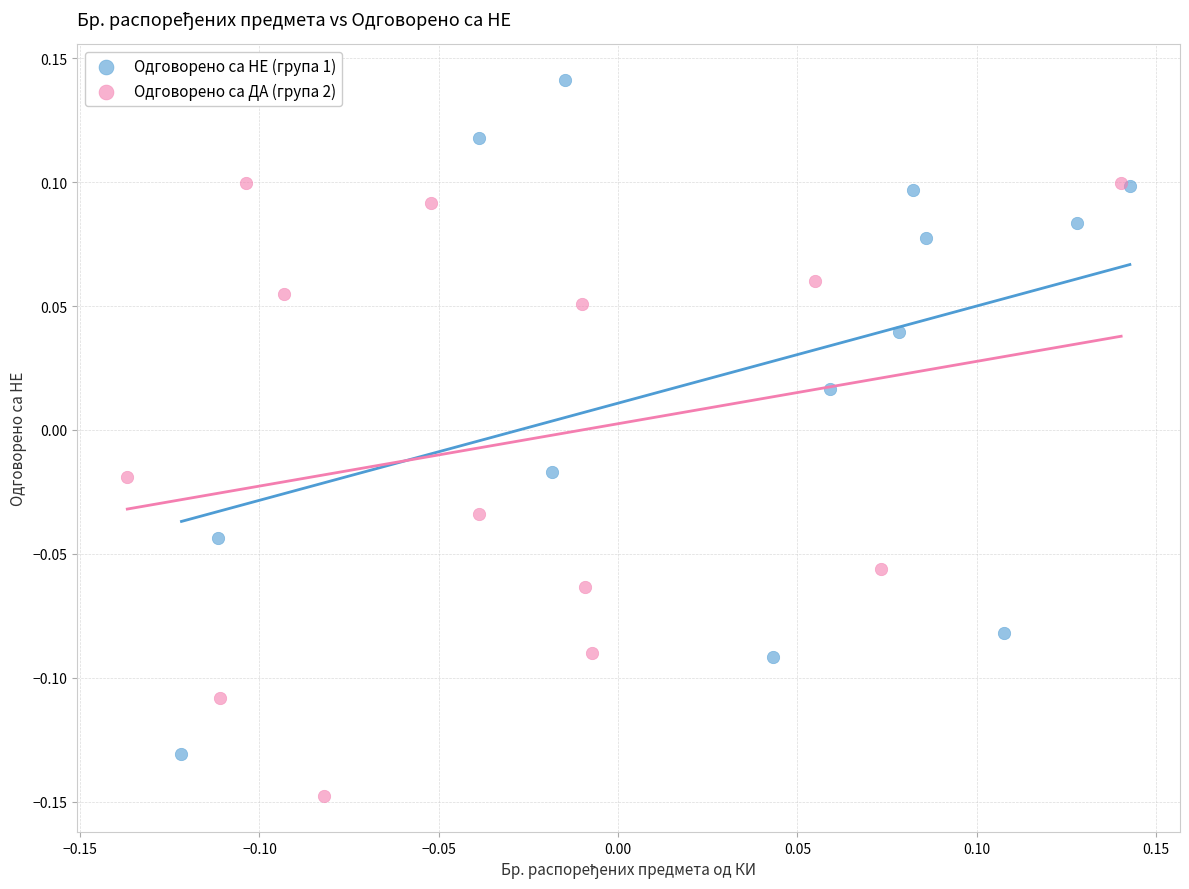

Which series contains the highest Y value?

Одговорено са НЕ (група 1)